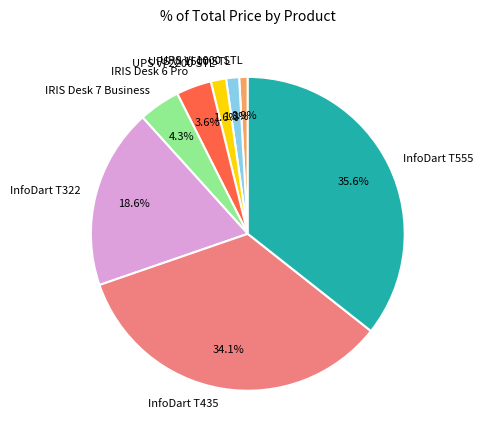

What portion of the pie excludes IRIS Desk 6 Pro?

96.4%